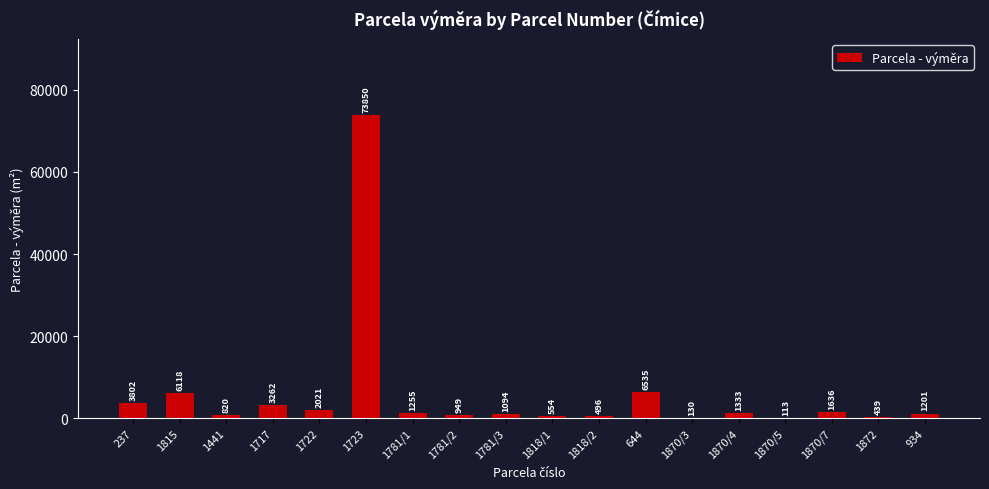

At which category does the chart reach its peak across all series?

1723